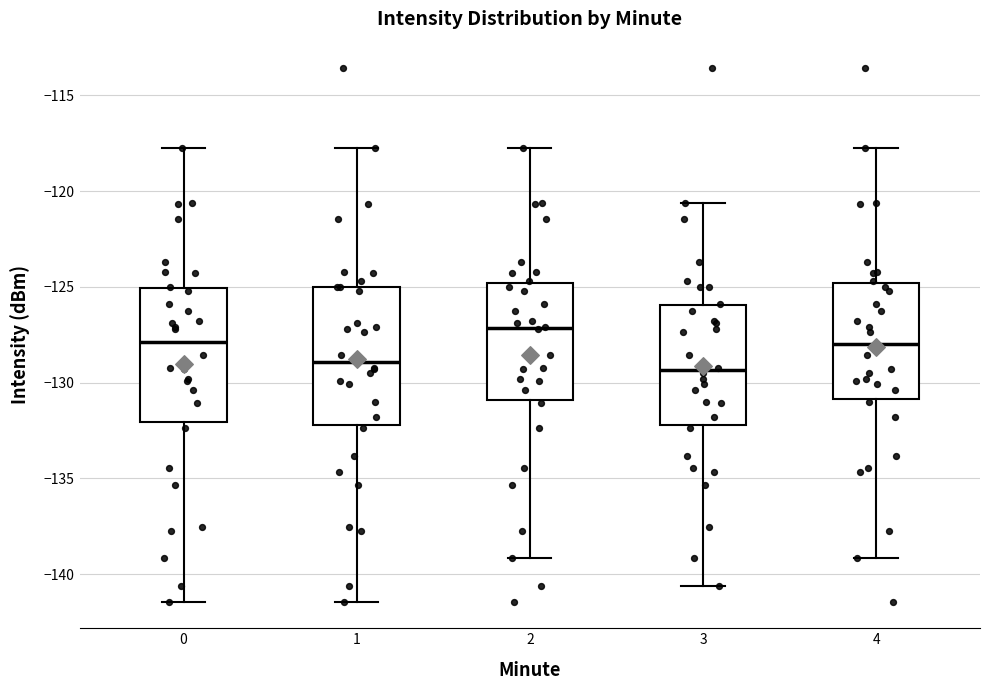

Where does the lower whisker of the box at x = 3 end on the y-axis? The values are not printed on the chart, so give them approximately, as read against the axis.

-140.5